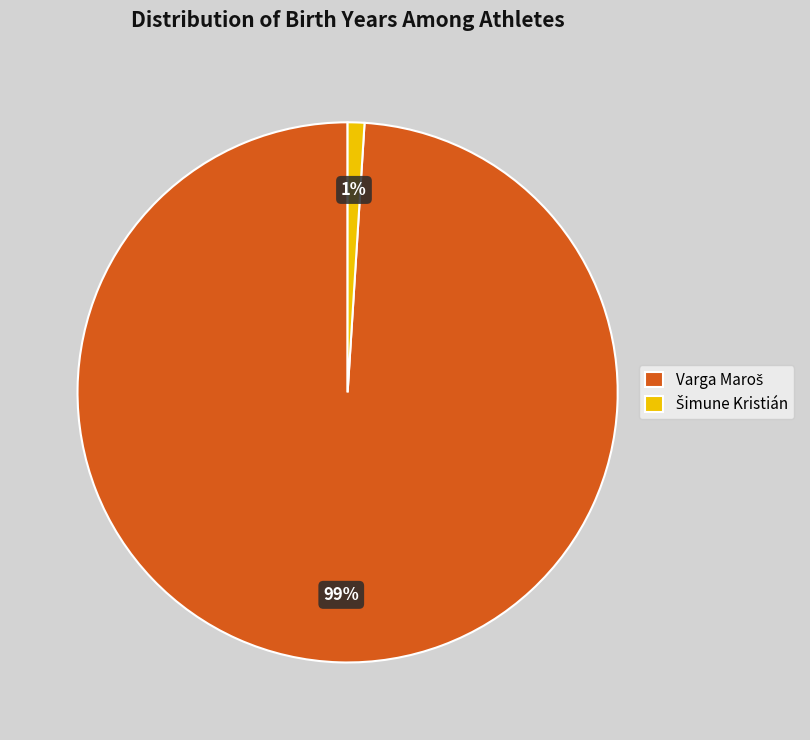

Is there any slice that represents more than half of the pie?

Yes